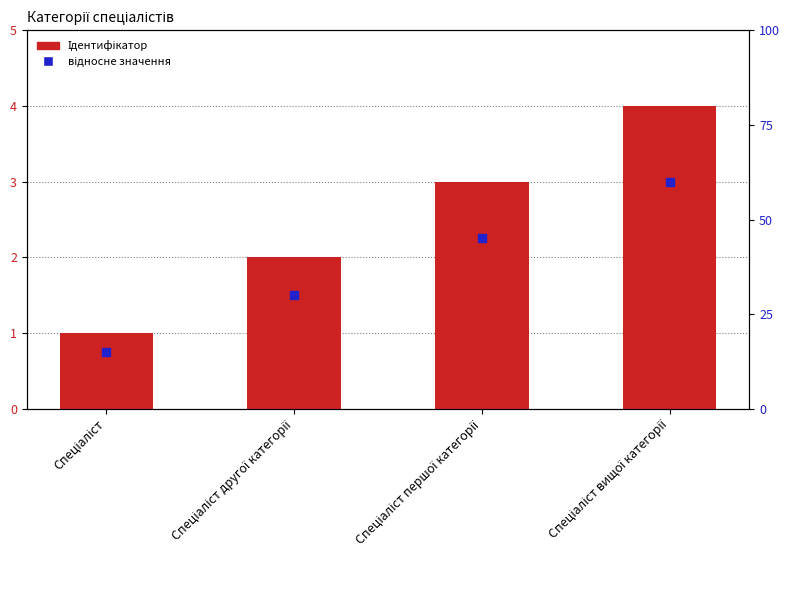

Which series has the largest Y range (max minus min)?

Ідентифікатор